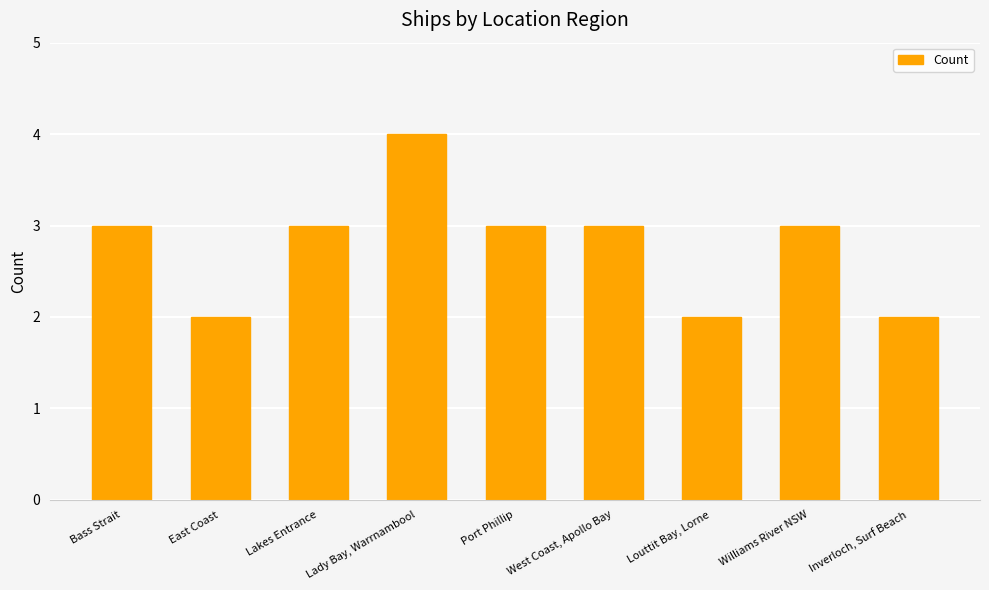

Count the number of data series in this chart.

1